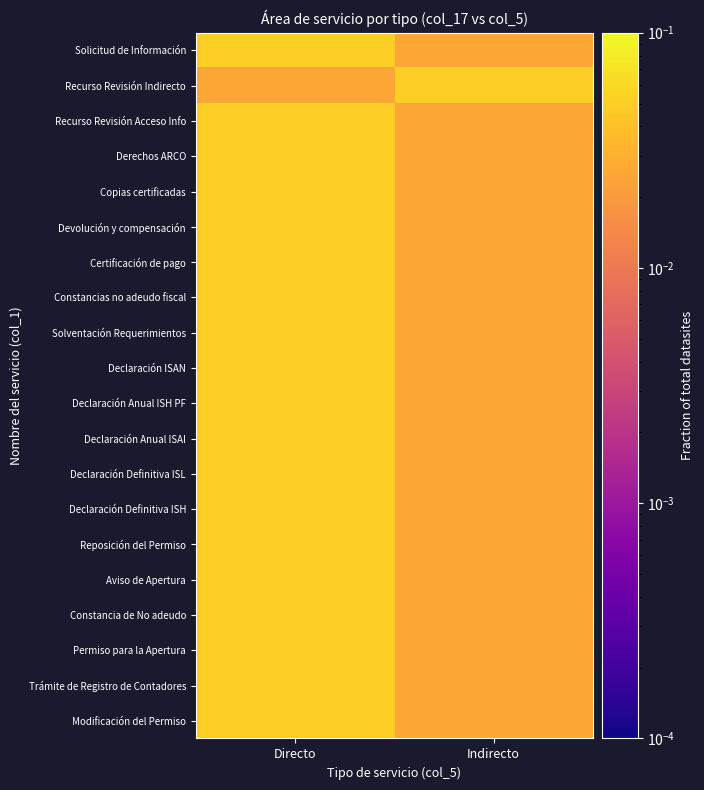

List the series in order of their peak value, highest first.

Solventación Requerimientos, Constancias no adeudo fiscal, Copias certificadas, Devolución y compensación, Certificación de pago, Declaración ISAN, Aviso de Apertura, Declaración Anual ISH PF, Declaración Definitiva ISL, Declaración Anual ISAI, Declaración Definitiva ISH, Reposición del Permiso, Permiso para la Apertura, Solicitud de Información, Recurso Revisión Indirecto, Recurso Revisión Acceso Info, Derechos ARCO, Modificación del Permiso, Constancia de No adeudo, Trámite de Registro de Contadores